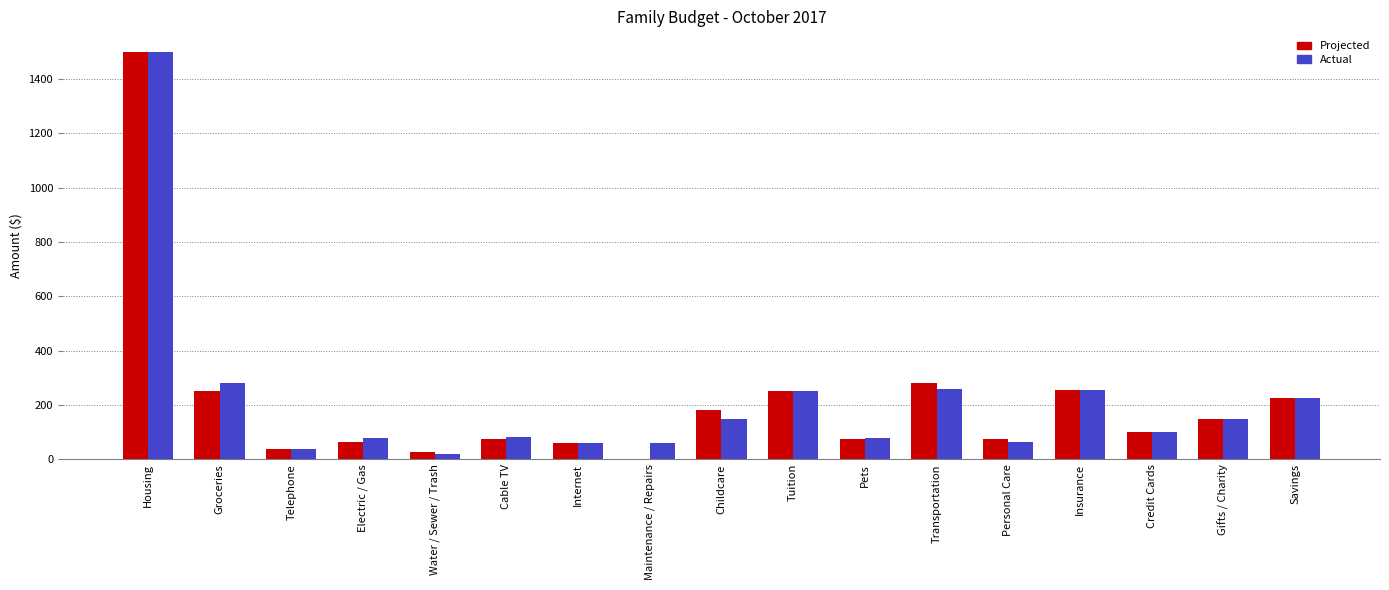

Does the chart contain stacked bars?

No